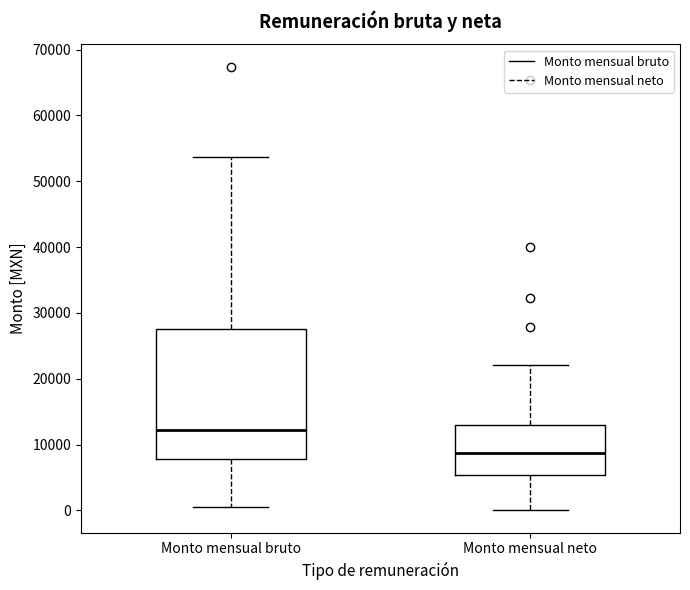

Reading left to right, read every box against the y-axis: the position of its median line, the range the box covers, and the ends of its whiskers. The values are not printed on the chart, so give them approximately, as read against the axis.

Monto mensual bruto: median 12000, box 8000 to 28000, whiskers 0 to 54000
Monto mensual neto: median 9000, box 5000 to 13000, whiskers 0 to 22000